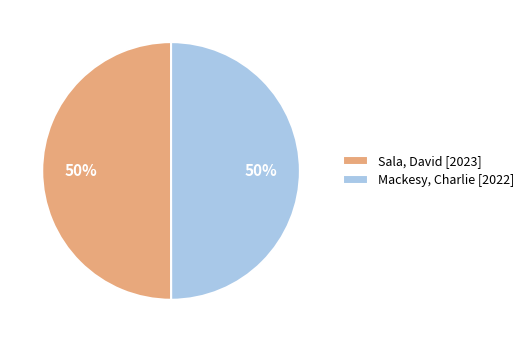

To the nearest percent, what percentage of the pie is Sala, David?

50%